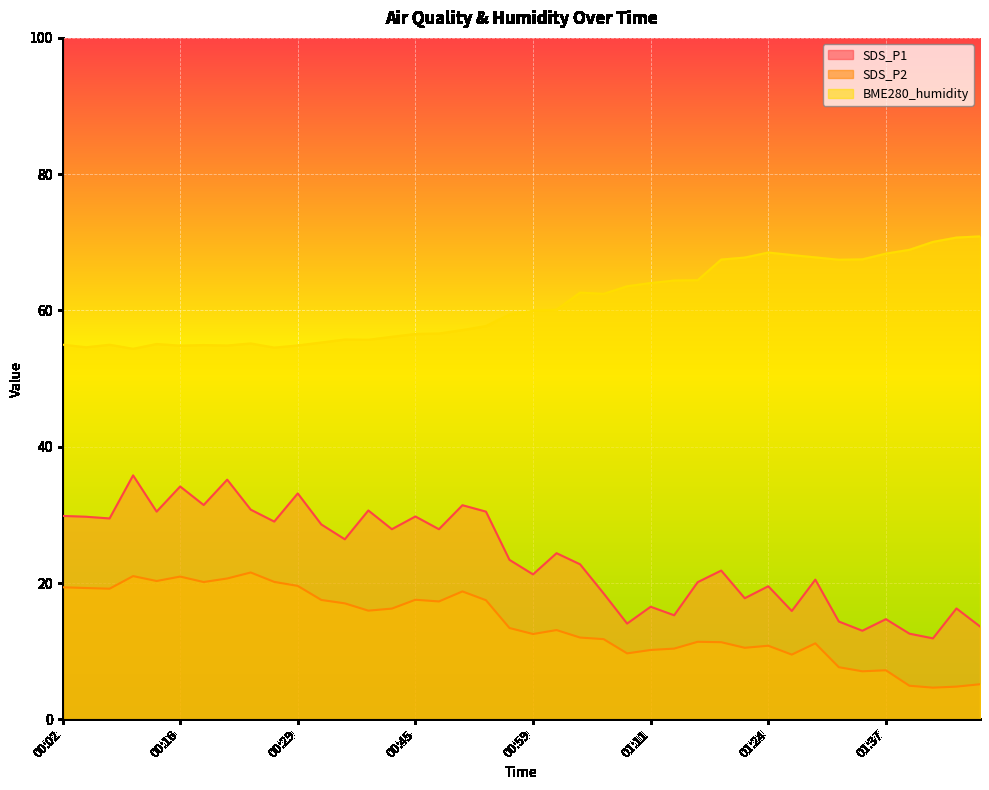

Which series has the widest spread of values?

SDS_P1